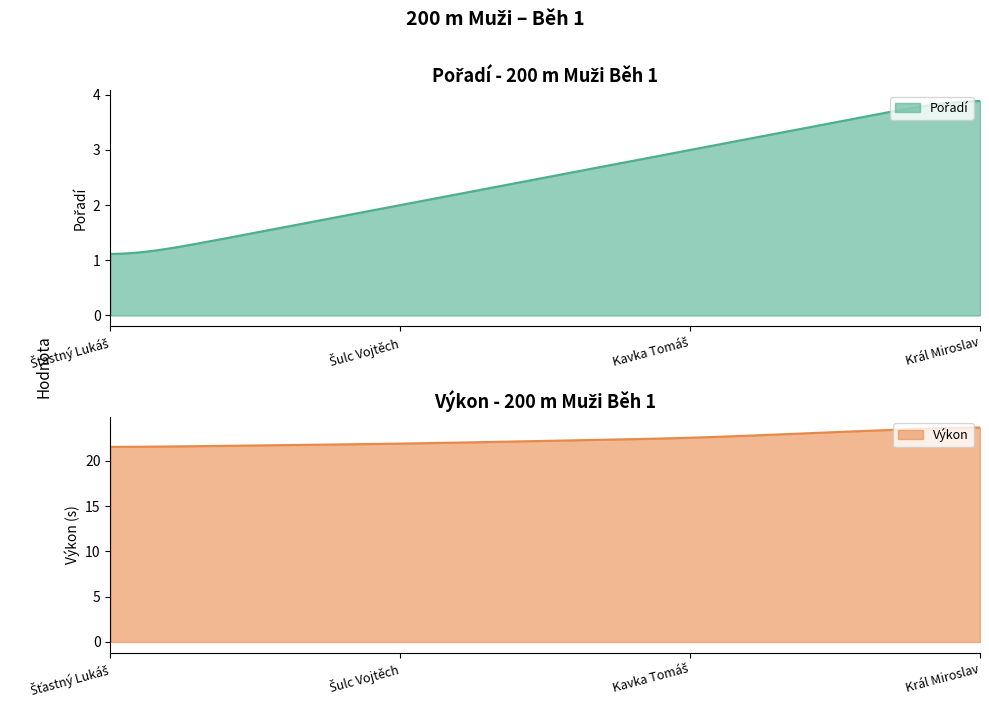

What is the label of the 4th point from the right?

Šťastný Lukáš